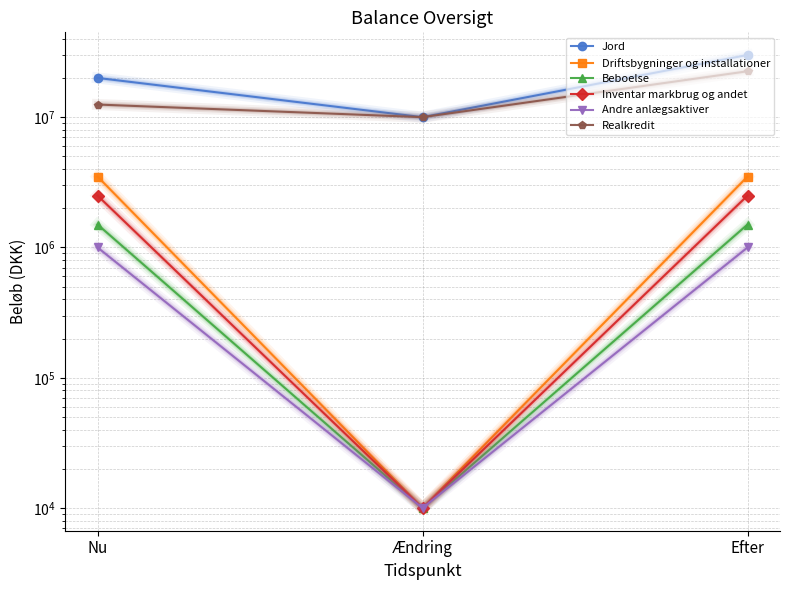

Which series has the widest spread of values?

Jord